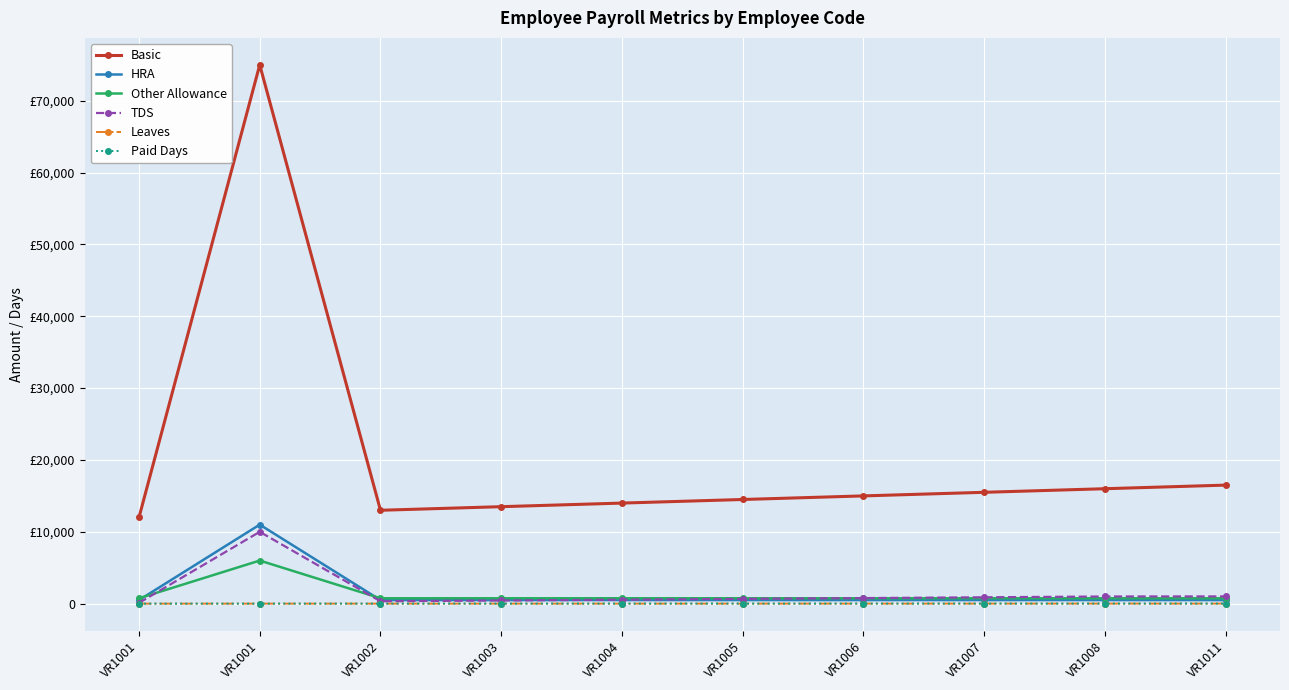

Does the chart have visible grid lines?

Yes